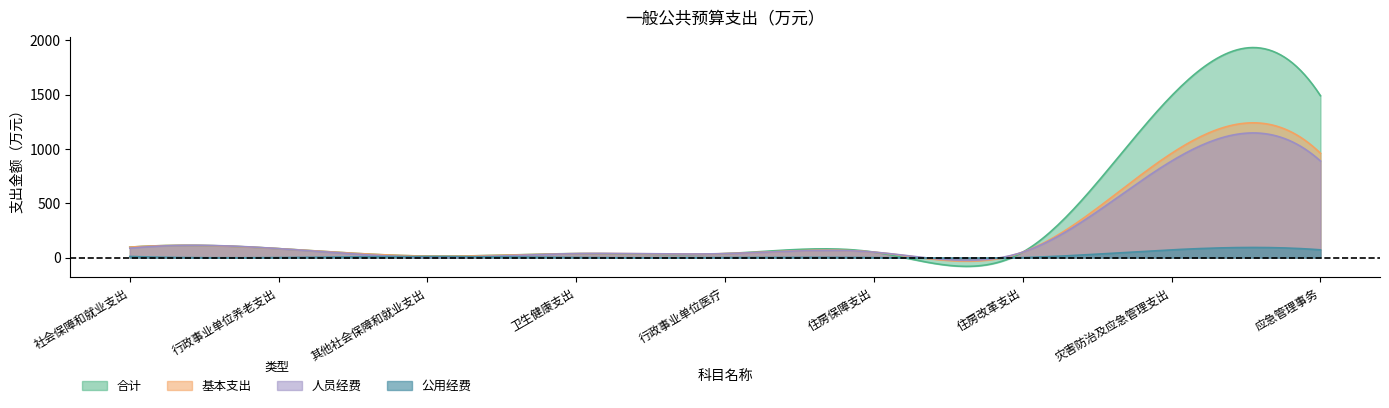

What is the difference between the second highest and second lowest values in the 公用经费 series?

71.2